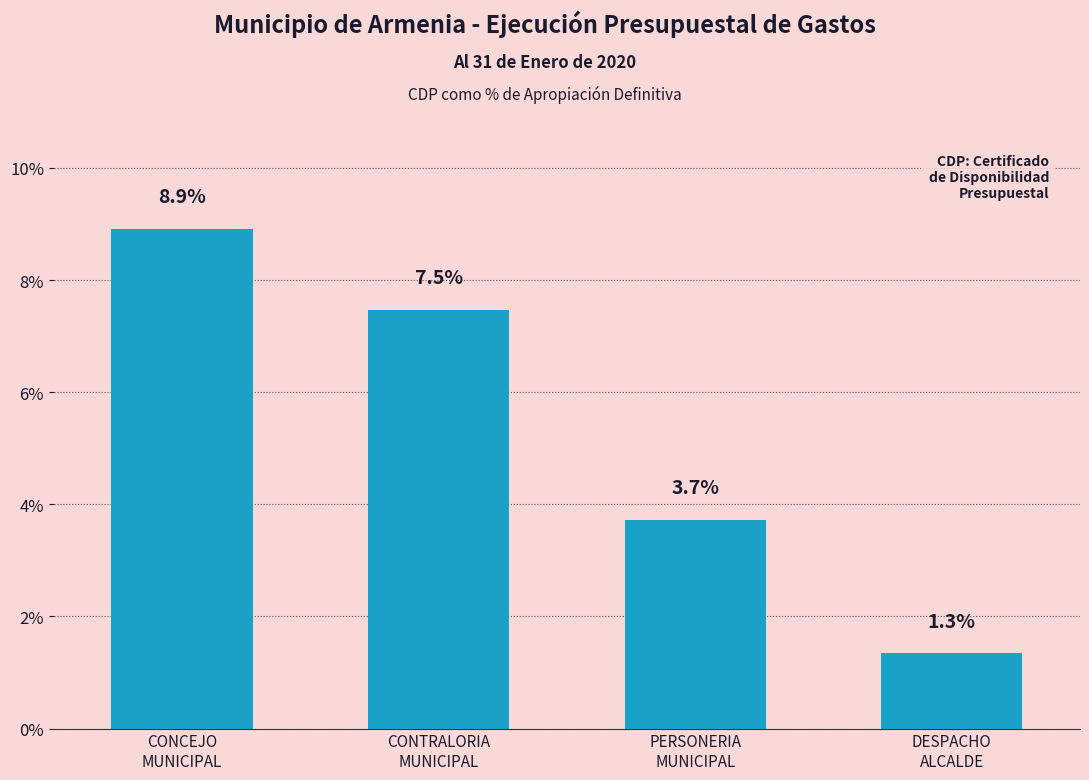

What is the minimum value shown in the chart?

1.3